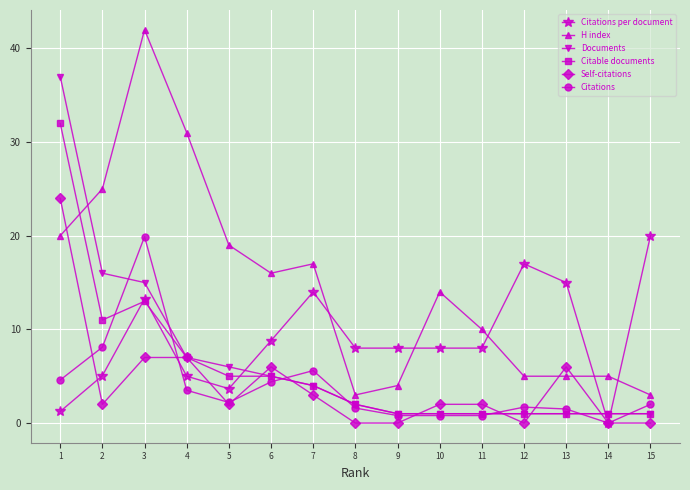

Is it true that H index equals 14.0 at 10?

True